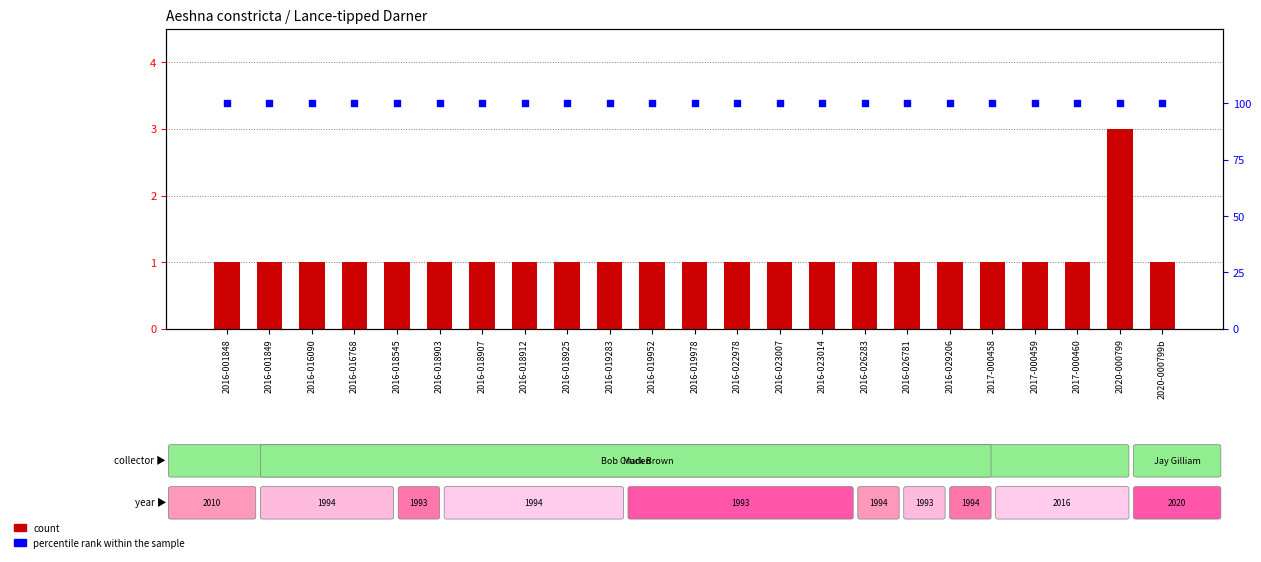

At how many categories does at least one series exceed 66?

23